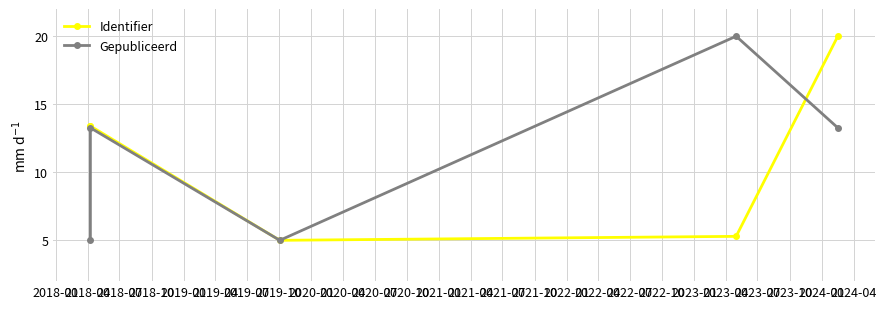

What is the minimum value shown in the chart?

5.0